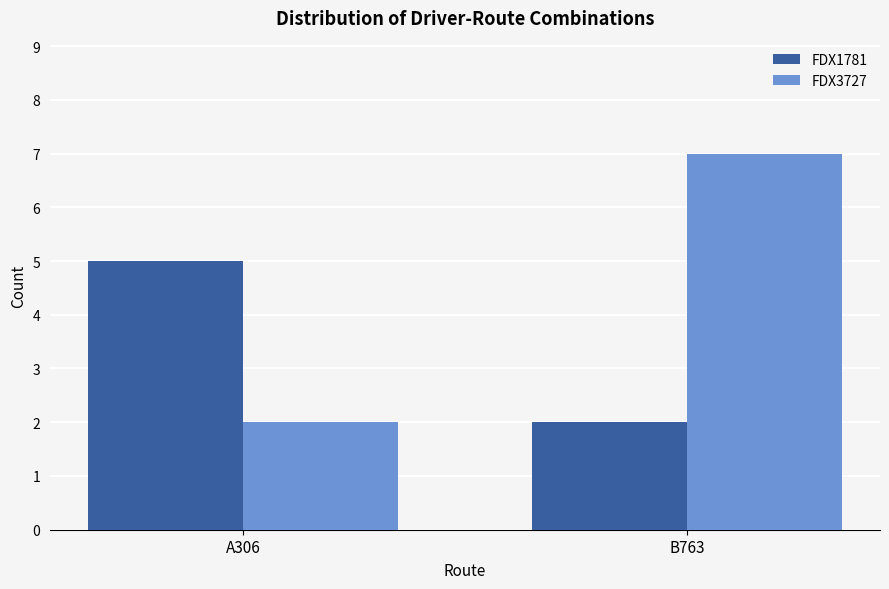

What is the sum of all FDX1781 values?

7